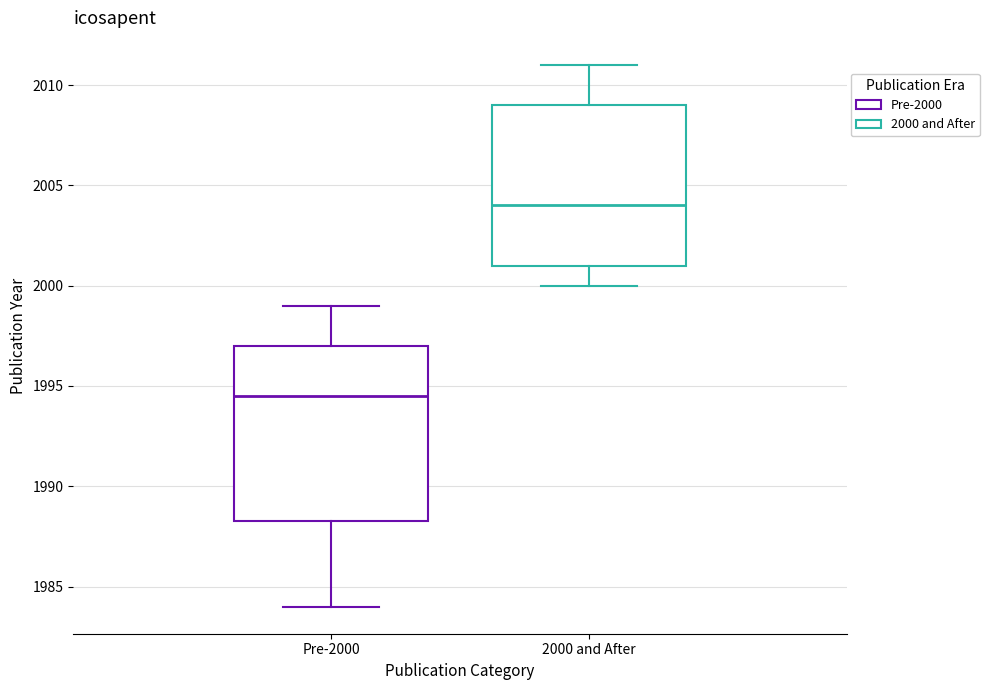

Reading left to right, read every box against the y-axis: the position of its median line, the range the box covers, and the ends of its whiskers. The values are not printed on the chart, so give them approximately, as read against the axis.

Pre-2000: median 1994.5, box 1988.5 to 1997.0, whiskers 1984.0 to 1999.0
2000 and After: median 2004.0, box 2001.0 to 2009.0, whiskers 2000.0 to 2011.0